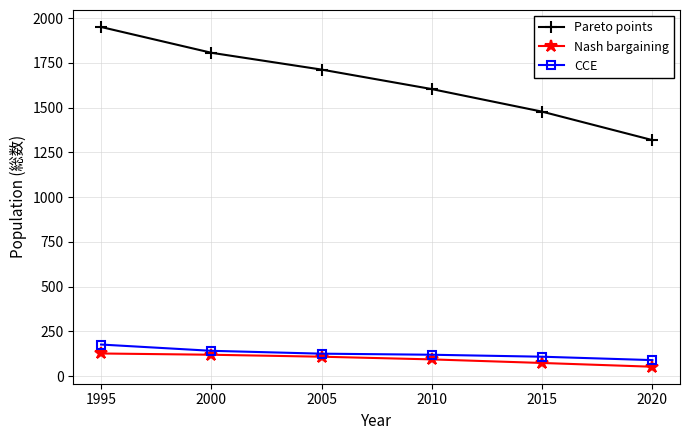

Which category has the lowest value in the Pareto points series?

2020